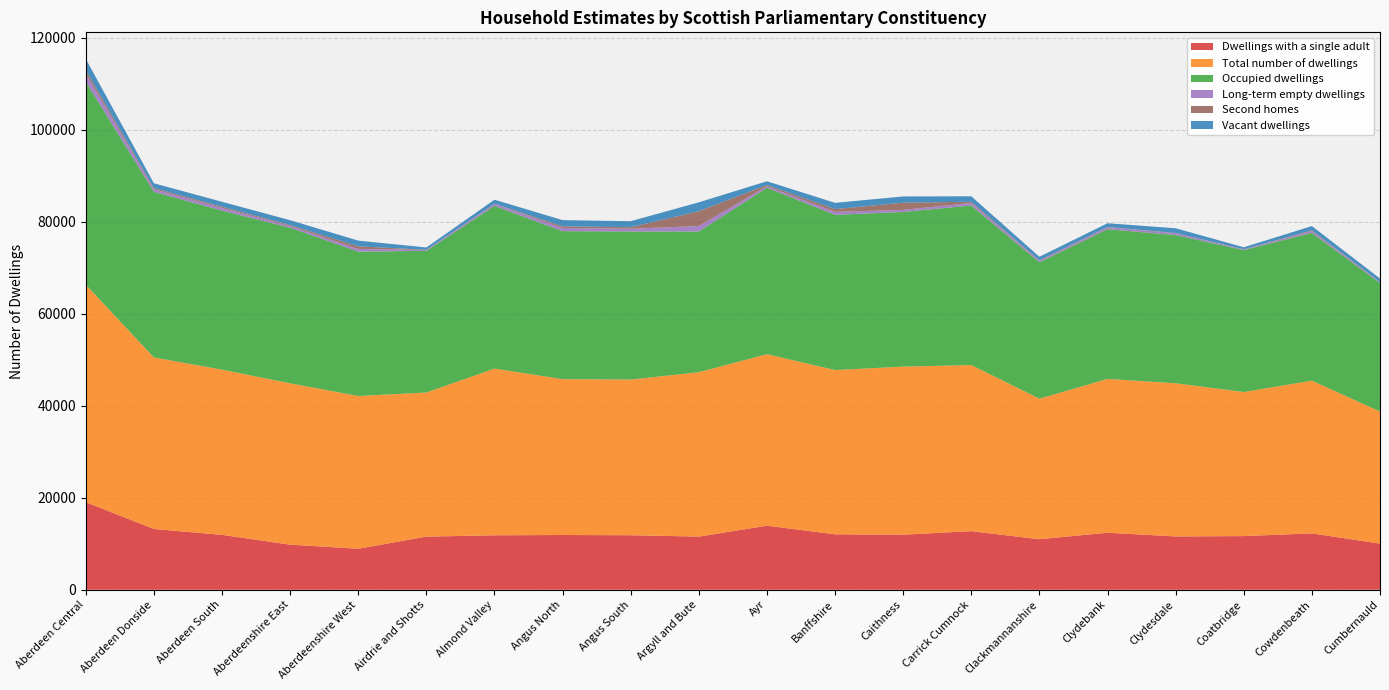

List the series in order of their peak value, lowest first.

Long-term empty dwellings, Vacant dwellings, Second homes, Dwellings with a single adult, Occupied dwellings, Total number of dwellings